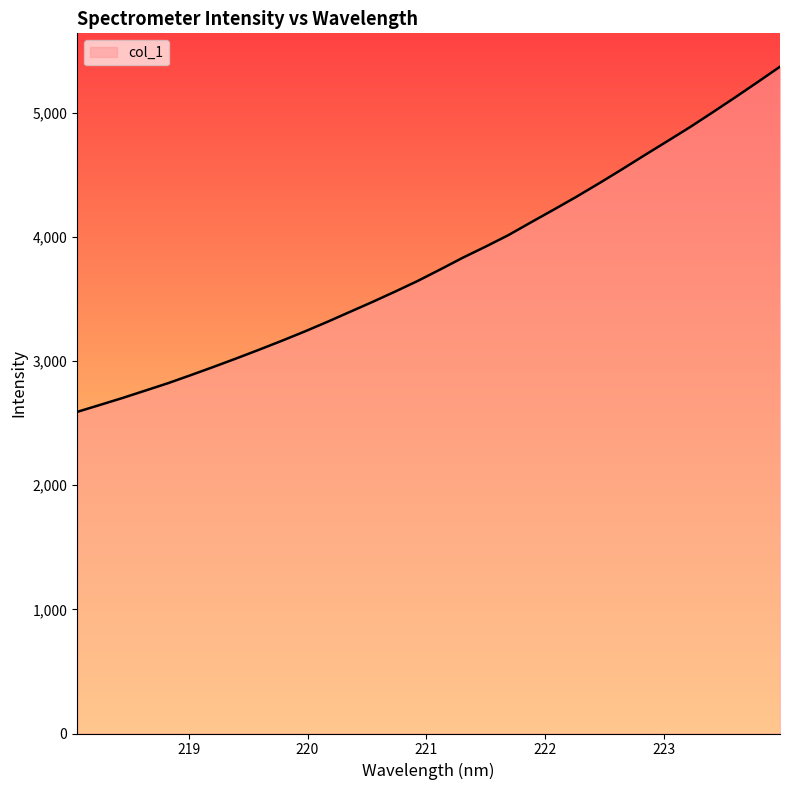

What is the maximum value shown in the chart?

5371.9